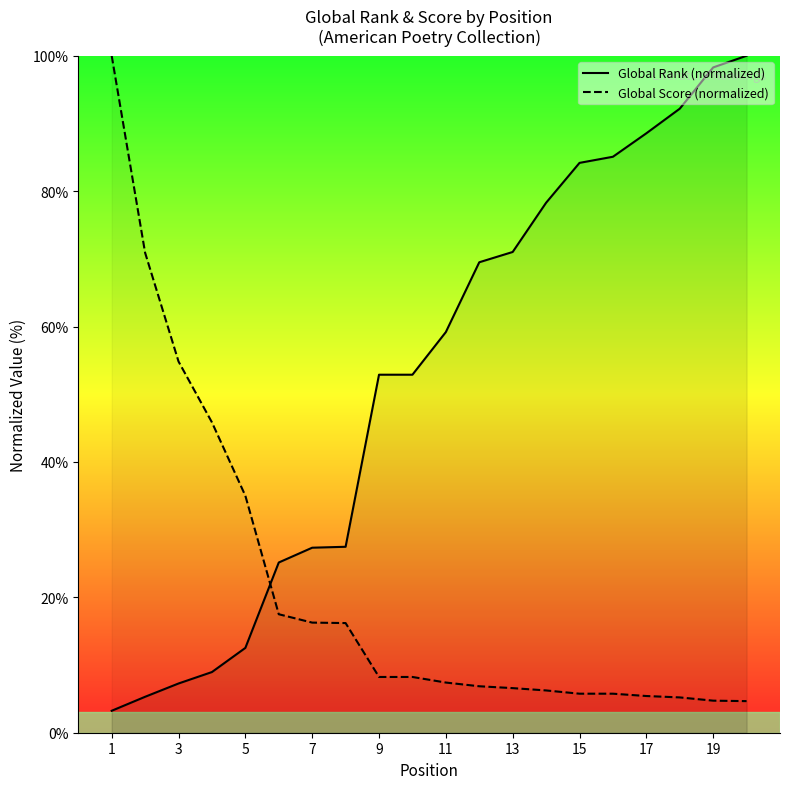

What is the highest value of the Global Score (normalized) series?

100.0